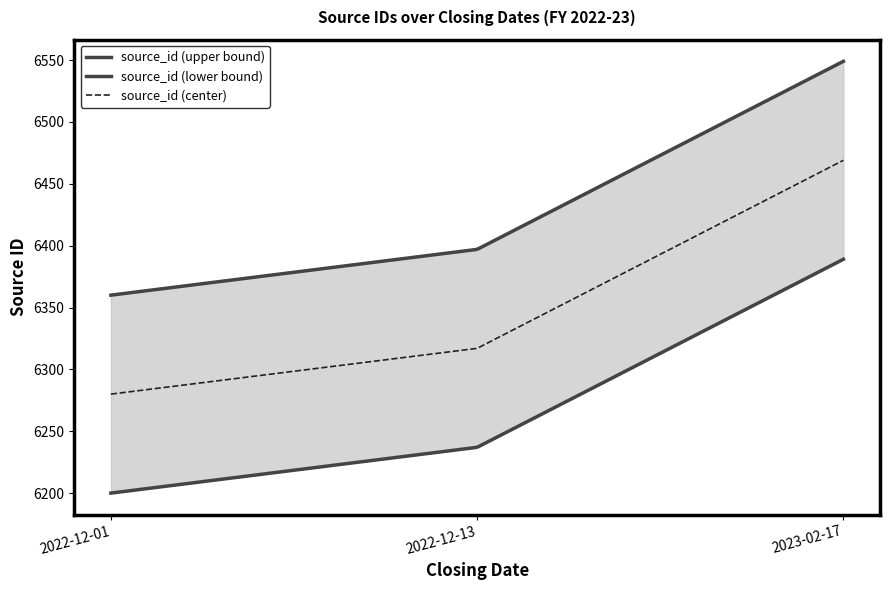

Is it true that the value at 2022-12-13 is 8388?

False